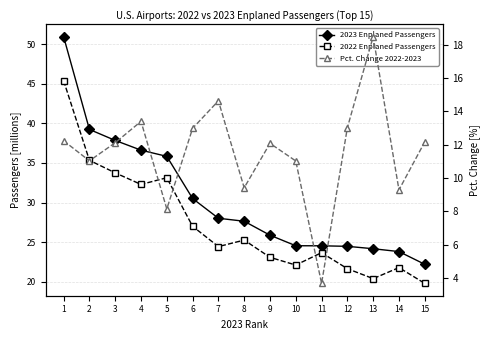

Reading left to right, extract all data points from this chart.

2023 Enplaned Passengers: 50.9	39.2	37.8	36.6	35.8	30.5	28.0	27.6	25.9	24.6	24.5	24.5	24.2	23.8	22.2
2022 Enplaned Passengers: 45.4	35.3	33.7	32.3	33.1	27.0	24.4	25.3	23.1	22.1	23.7	21.7	20.4	21.8	19.8
Pct. Change 2022-2023: 12.2	11.0	12.1	13.4	8.1	13.0	14.6	9.4	12.1	11.0	3.7	13.0	18.5	9.3	12.2